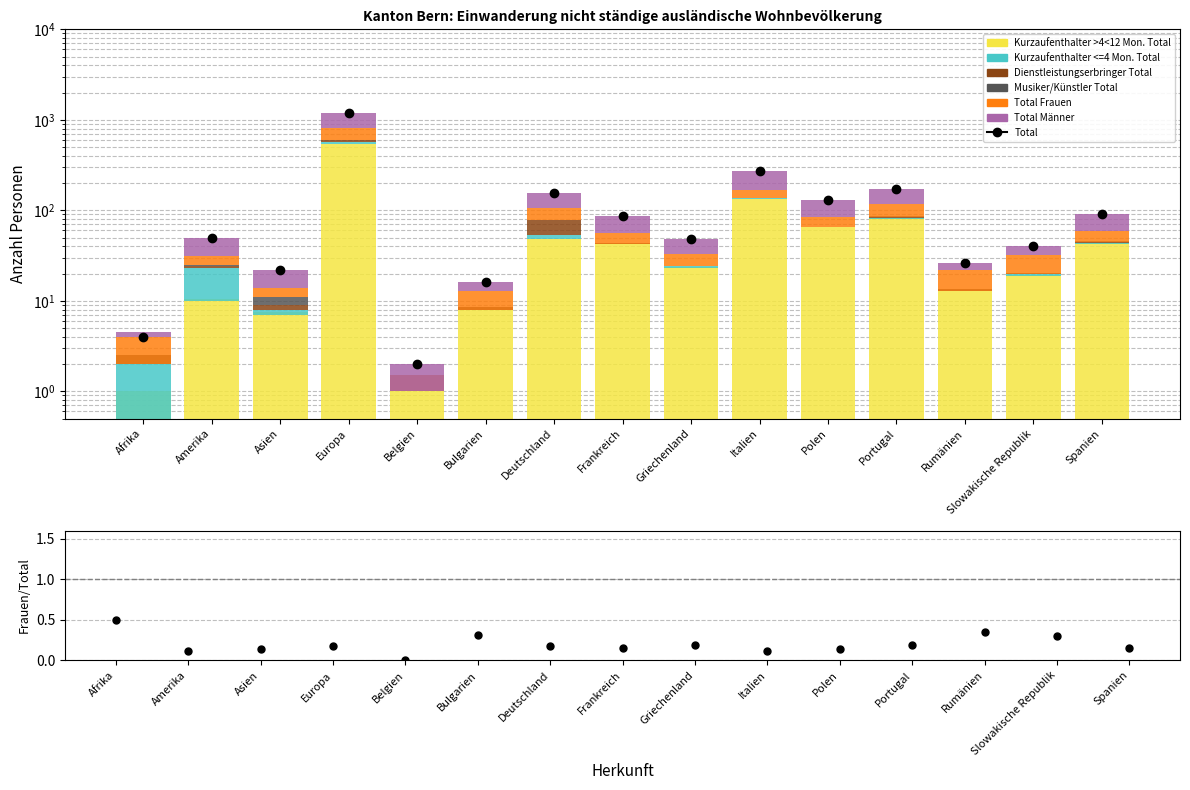

What is the difference between the highest and lowest values at Asien?

7.0